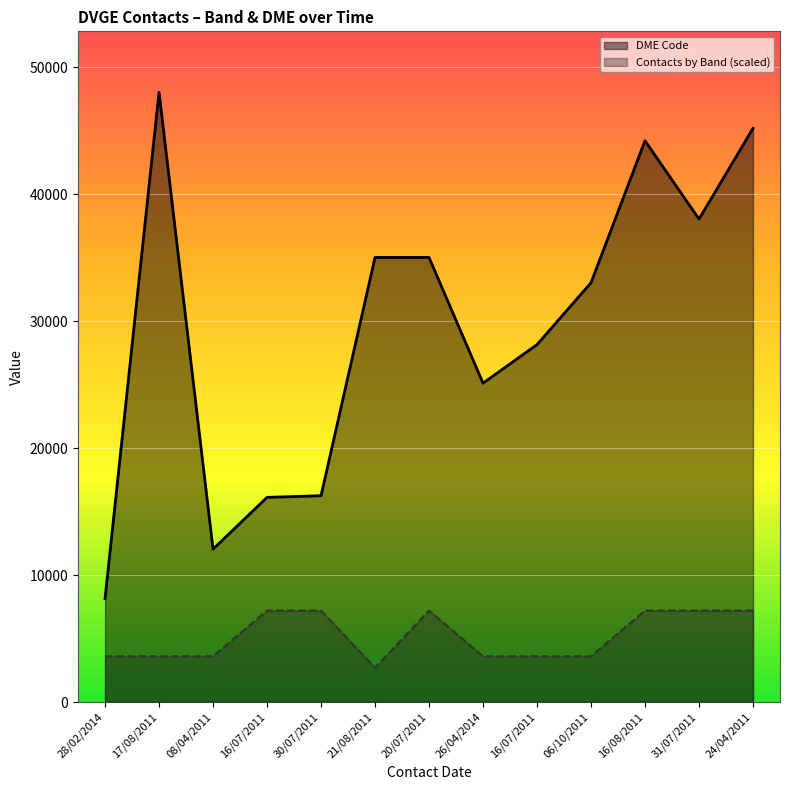

Reading right to left, list all the values displayed in this chart.

DME Code: 45184.0	38036.0	44206.0	33025.0	28150.0	25115.0	35015.0	35014.0	16249.0	16118.0	12040.0	48022.0	8146.0
Contacts by Band (scaled): 7203.3	7203.3	7203.3	3601.7	3601.7	3601.7	7203.3	2701.2	7203.3	7203.3	3601.7	3601.7	3601.7